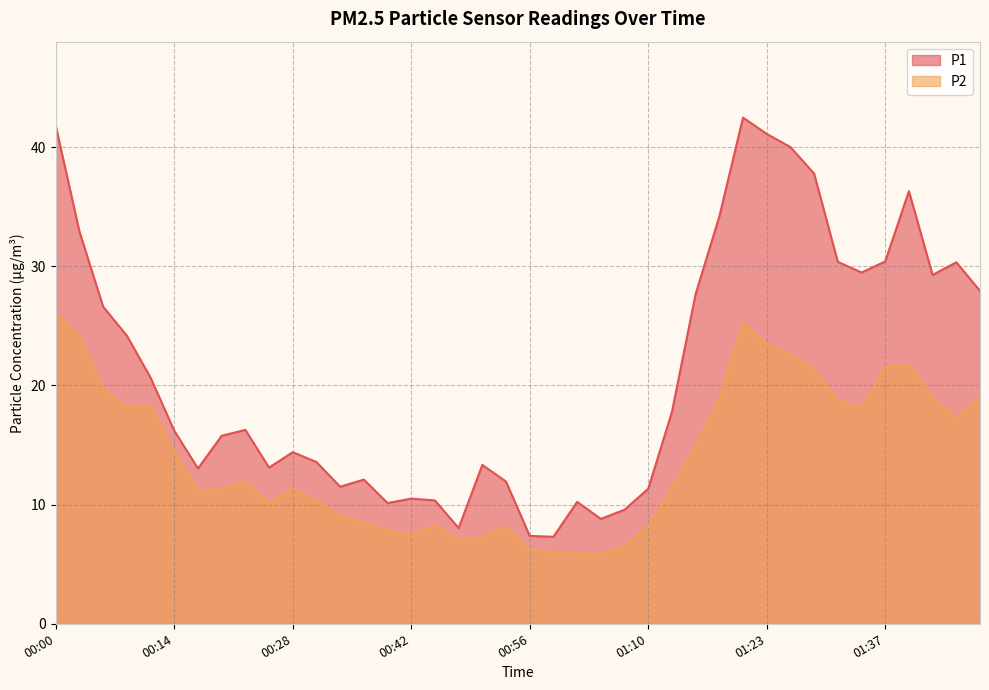

List the labels in order of P1 value, largest first.

01:21, 00:00, 01:23, 01:26, 01:29, 01:40, 01:18, 00:03, 01:37, 01:32, 01:46, 01:35, 01:43, 01:48, 01:15, 00:06, 00:09, 00:12, 01:12, 00:23, 00:14, 00:20, 00:28, 00:31, 00:50, 00:25, 00:17, 00:37, 00:53, 00:34, 01:10, 00:42, 00:45, 01:01, 00:39, 01:07, 01:04, 00:48, 00:56, 00:59